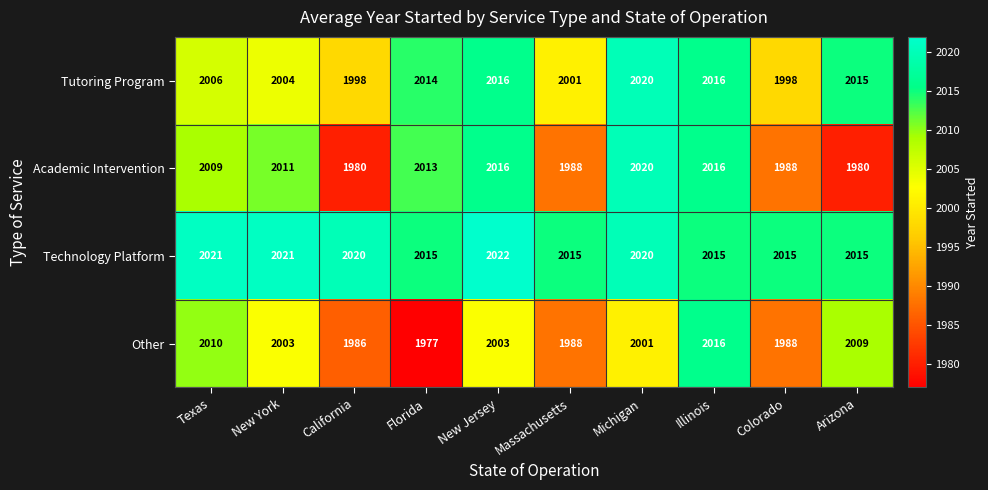

What is the average value of the Academic Intervention series?

2002